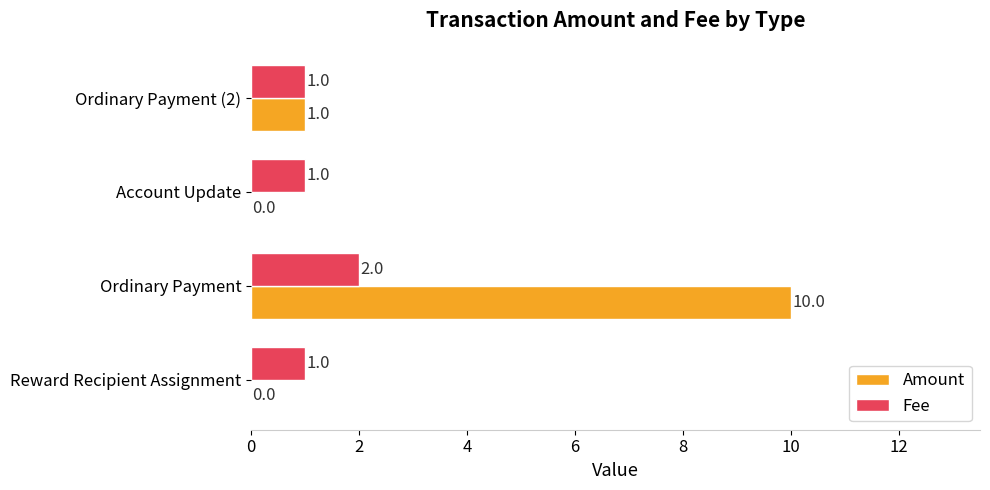

How many values in Amount are above zero?

2